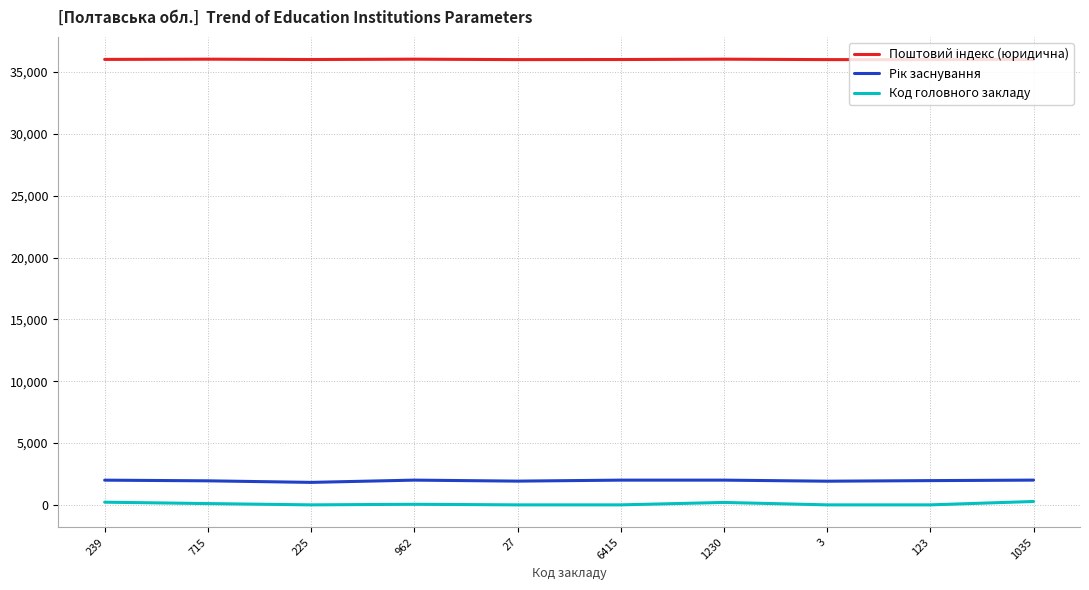

What is the spread (max minus min) of values at 1230?

35844